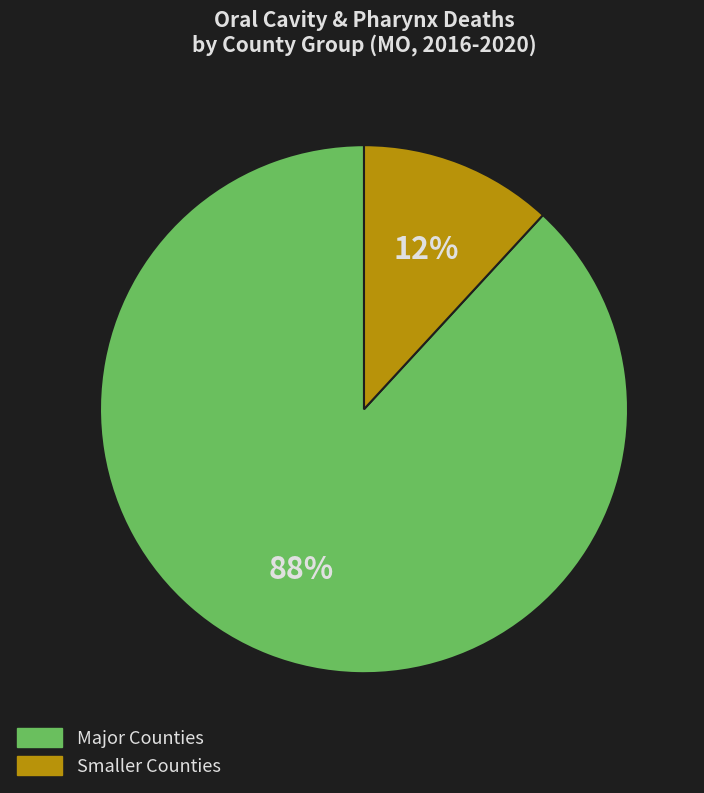

Is there a majority slice in this chart?

Yes